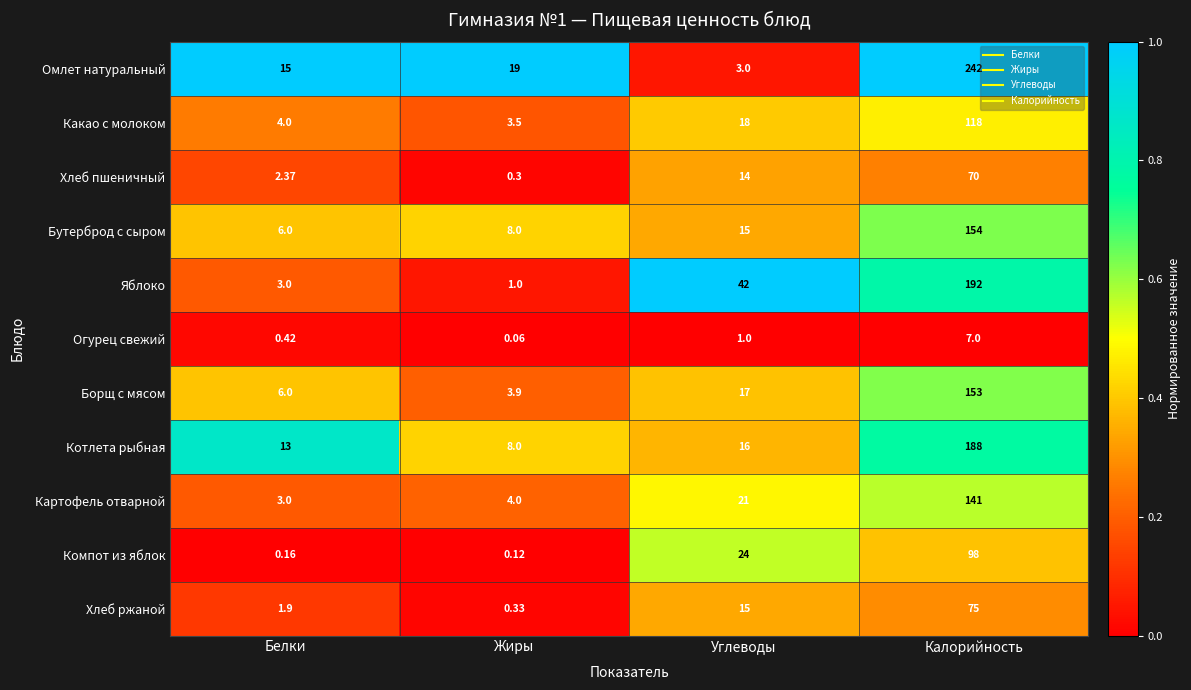

At which category is the sum across all series the highest?

Калорийность